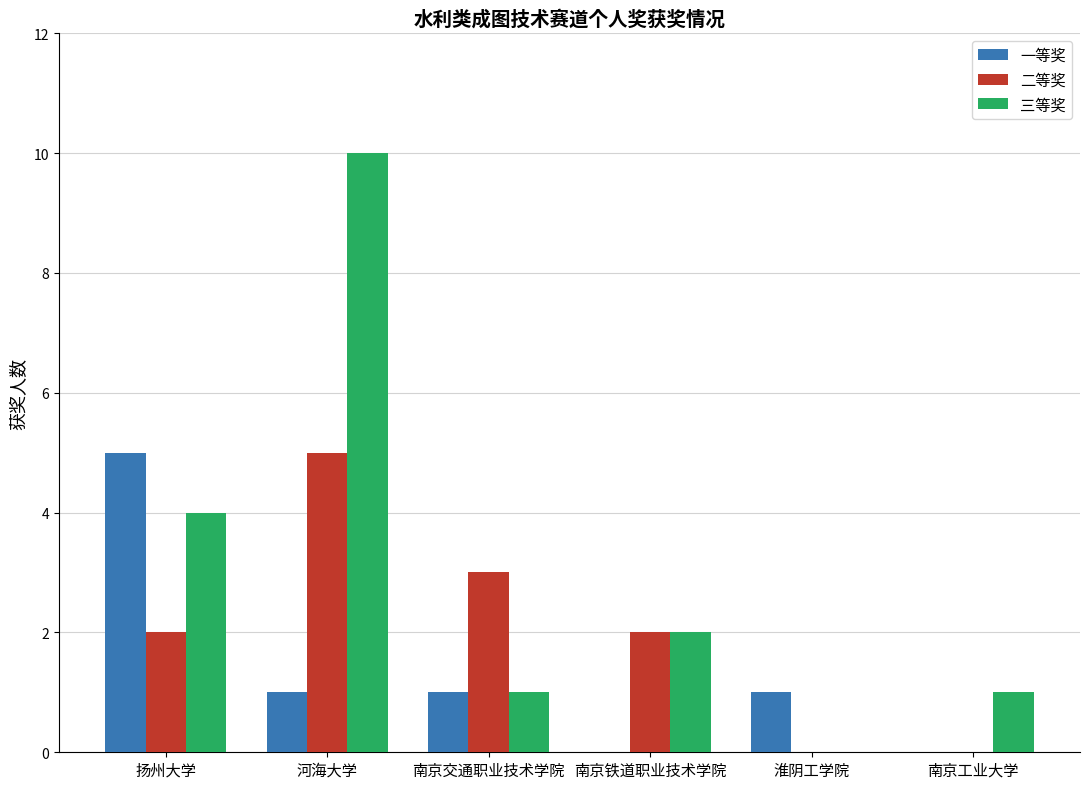

The value of 一等奖 at 南京铁道职业技术学院 is 0. True or false?

True